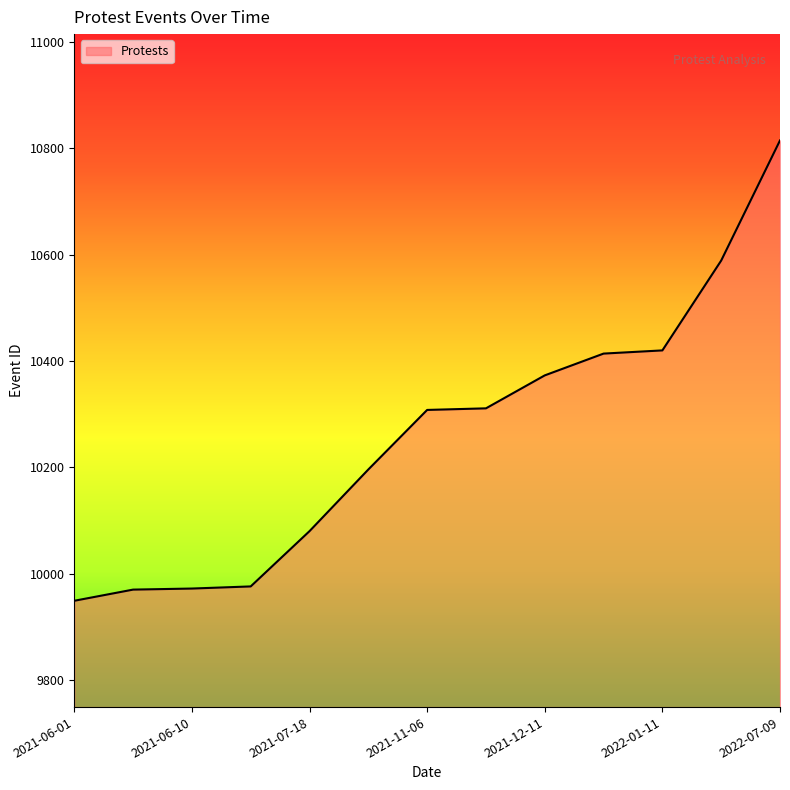

What is the greatest value displayed?

10815